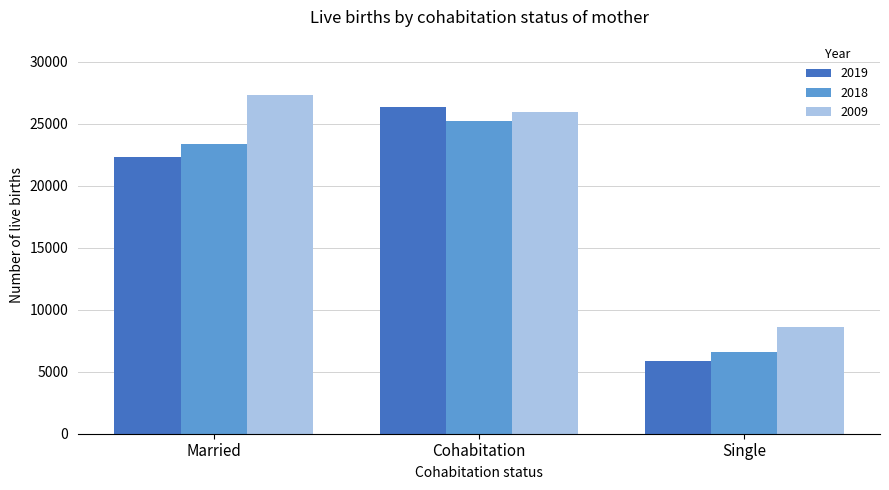

The value of 2018 at Cohabitation is 25205. True or false?

True